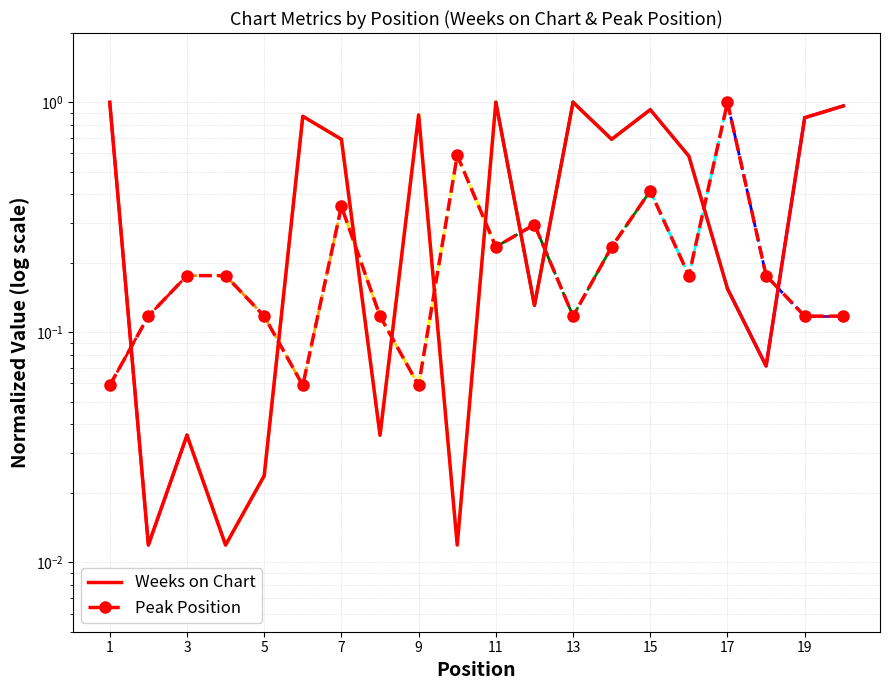

What are all the series names shown in the legend?

Weeks on Chart, Peak Position